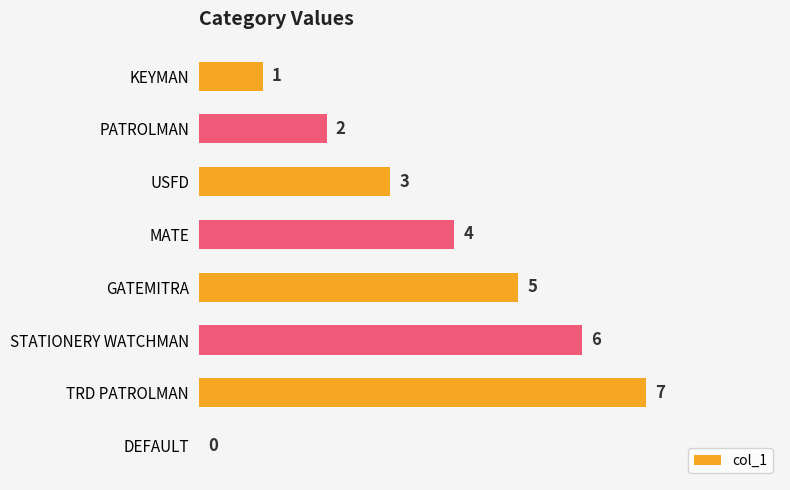

Read the value at USFD.

3